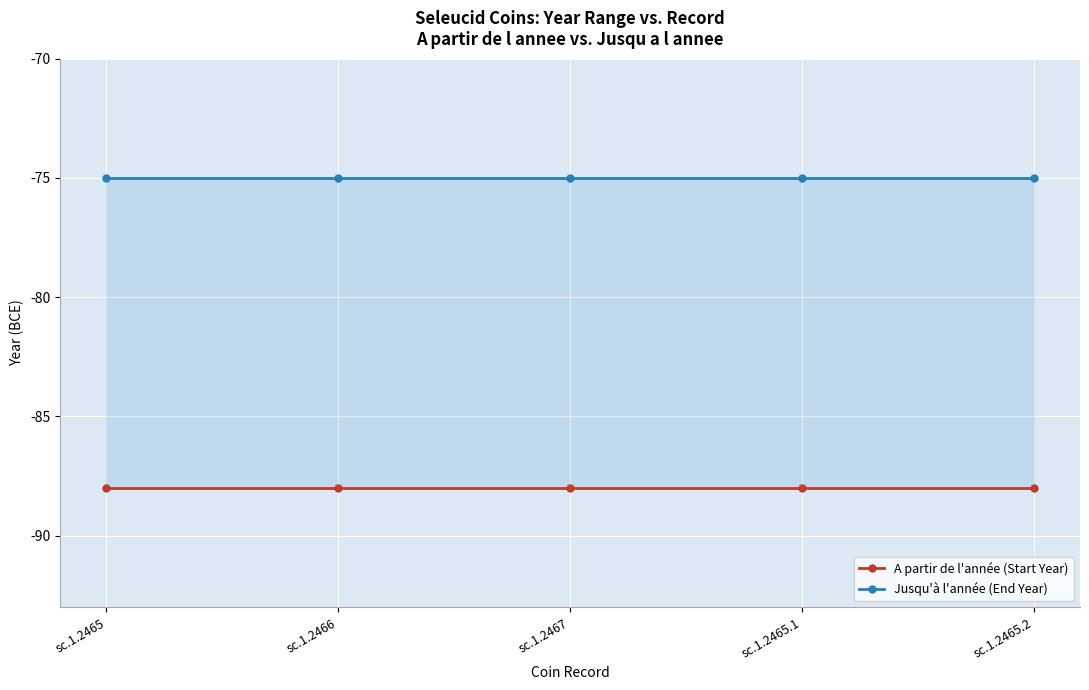

What is the spread (max minus min) of values at sc.1.2466?

13